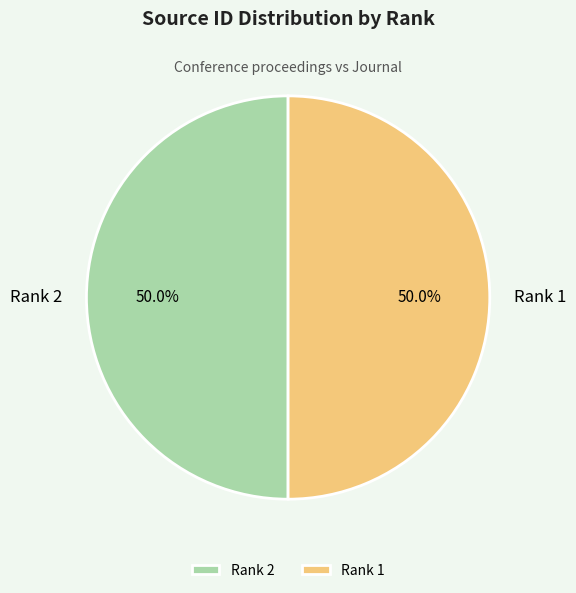

Combined, what portion of the pie is Rank 2 and Rank 1?

100.0%